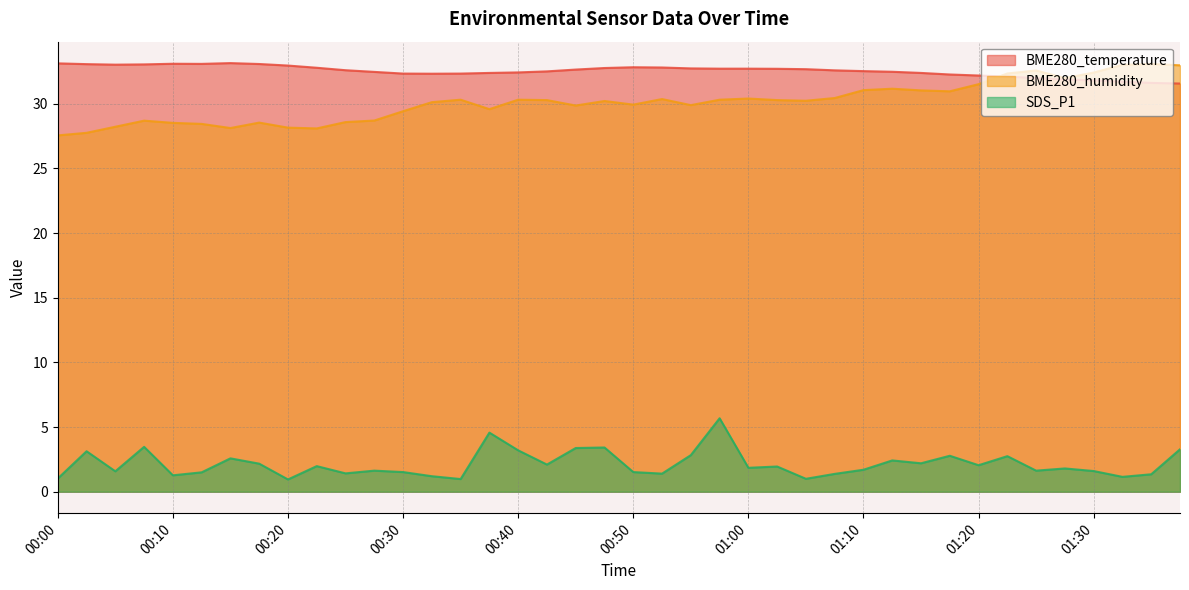

Reading left to right, extract all data points from this chart.

BME280_temperature: 00:00=33.1	00:02=33.1	00:05=33.0	00:07=33.0	00:10=33.1	00:12=33.1	00:15=33.1	00:17=33.1	00:20=33.0	00:22=32.8	00:25=32.6	00:27=32.5	00:30=32.3	00:32=32.3	00:35=32.3	00:37=32.4	00:40=32.4	00:42=32.5	00:45=32.6	00:47=32.8	00:50=32.8	00:52=32.8	00:55=32.7	00:57=32.7	01:00=32.7	01:02=32.7	01:05=32.7	01:07=32.6	01:10=32.5	01:12=32.5	01:15=32.4	01:17=32.3	01:20=32.2	01:23=32.1	01:25=32.0	01:28=31.9	01:30=31.8	01:33=31.7	01:35=31.6	01:38=31.6
BME280_humidity: 00:00=27.6	00:02=27.8	00:05=28.2	00:07=28.7	00:10=28.5	00:12=28.4	00:15=28.1	00:17=28.5	00:20=28.1	00:22=28.1	00:25=28.6	00:27=28.7	00:30=29.4	00:32=30.1	00:35=30.3	00:37=29.6	00:40=30.3	00:42=30.3	00:45=29.9	00:47=30.2	00:50=29.9	00:52=30.4	00:55=29.9	00:57=30.3	01:00=30.4	01:02=30.3	01:05=30.2	01:07=30.4	01:10=31.1	01:12=31.2	01:15=31.0	01:17=31.0	01:20=31.5	01:23=32.3	01:25=32.6	01:28=32.0	01:30=32.4	01:33=33.0	01:35=33.1	01:38=33.0
SDS_P1: 00:00=1.0	00:02=3.1	00:05=1.6	00:07=3.5	00:10=1.3	00:12=1.5	00:15=2.6	00:17=2.2	00:20=0.9	00:22=2.0	00:25=1.4	00:27=1.6	00:30=1.5	00:32=1.2	00:35=1.0	00:37=4.6	00:40=3.2	00:42=2.1	00:45=3.4	00:47=3.4	00:50=1.5	00:52=1.4	00:55=2.8	00:57=5.7	01:00=1.9	01:02=1.9	01:05=1.0	01:07=1.4	01:10=1.7	01:12=2.4	01:15=2.2	01:17=2.8	01:20=2.0	01:23=2.8	01:25=1.6	01:28=1.8	01:30=1.6	01:33=1.1	01:35=1.4	01:38=3.3